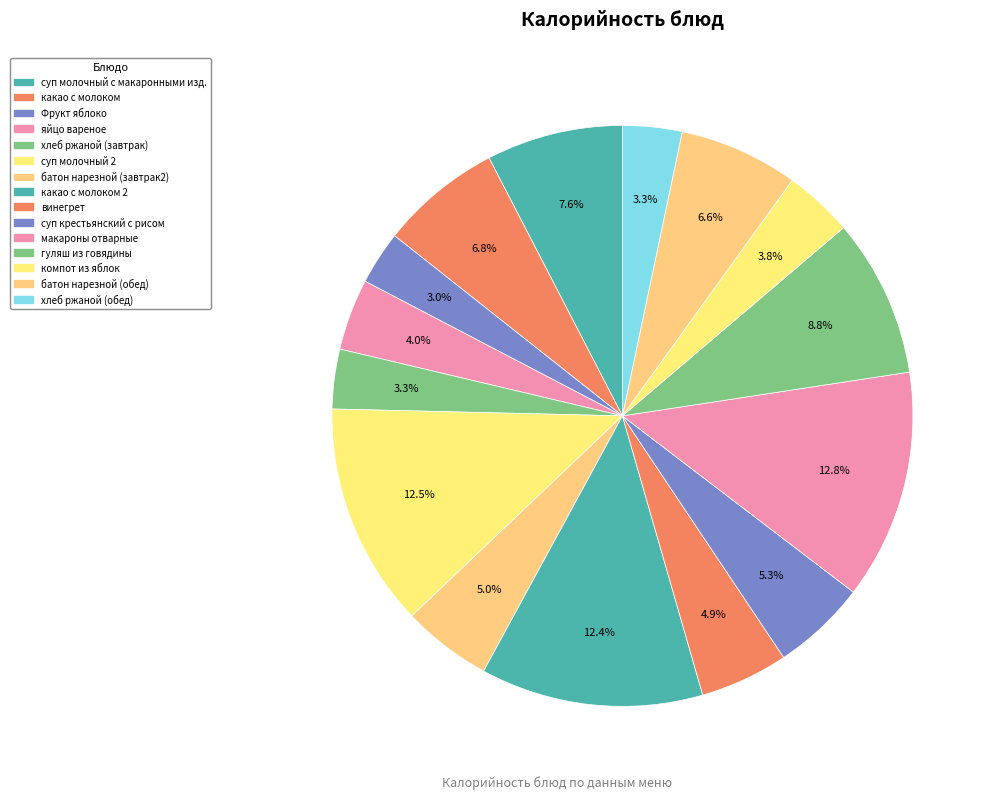

How many segments does this pie chart have?

15